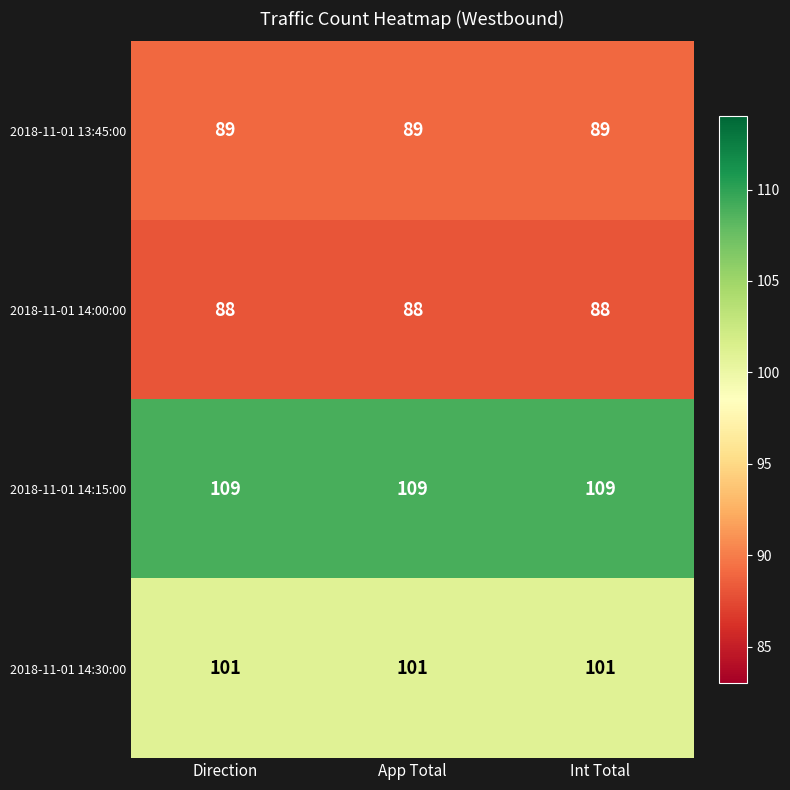

Count the number of categories in the chart.

3